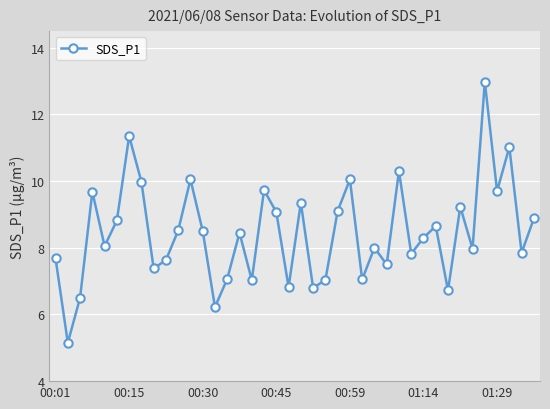

What is the sum of all values?

338.0